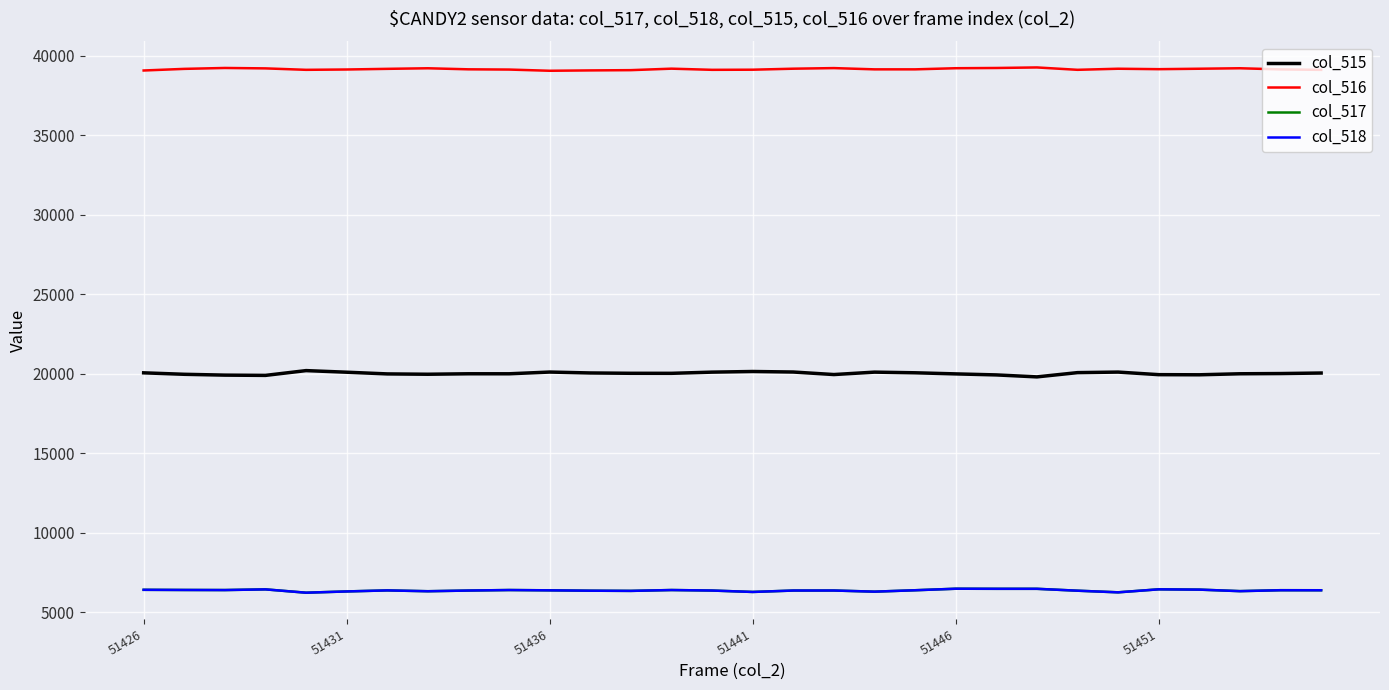

What is the lowest value of the col_517 series?

6223